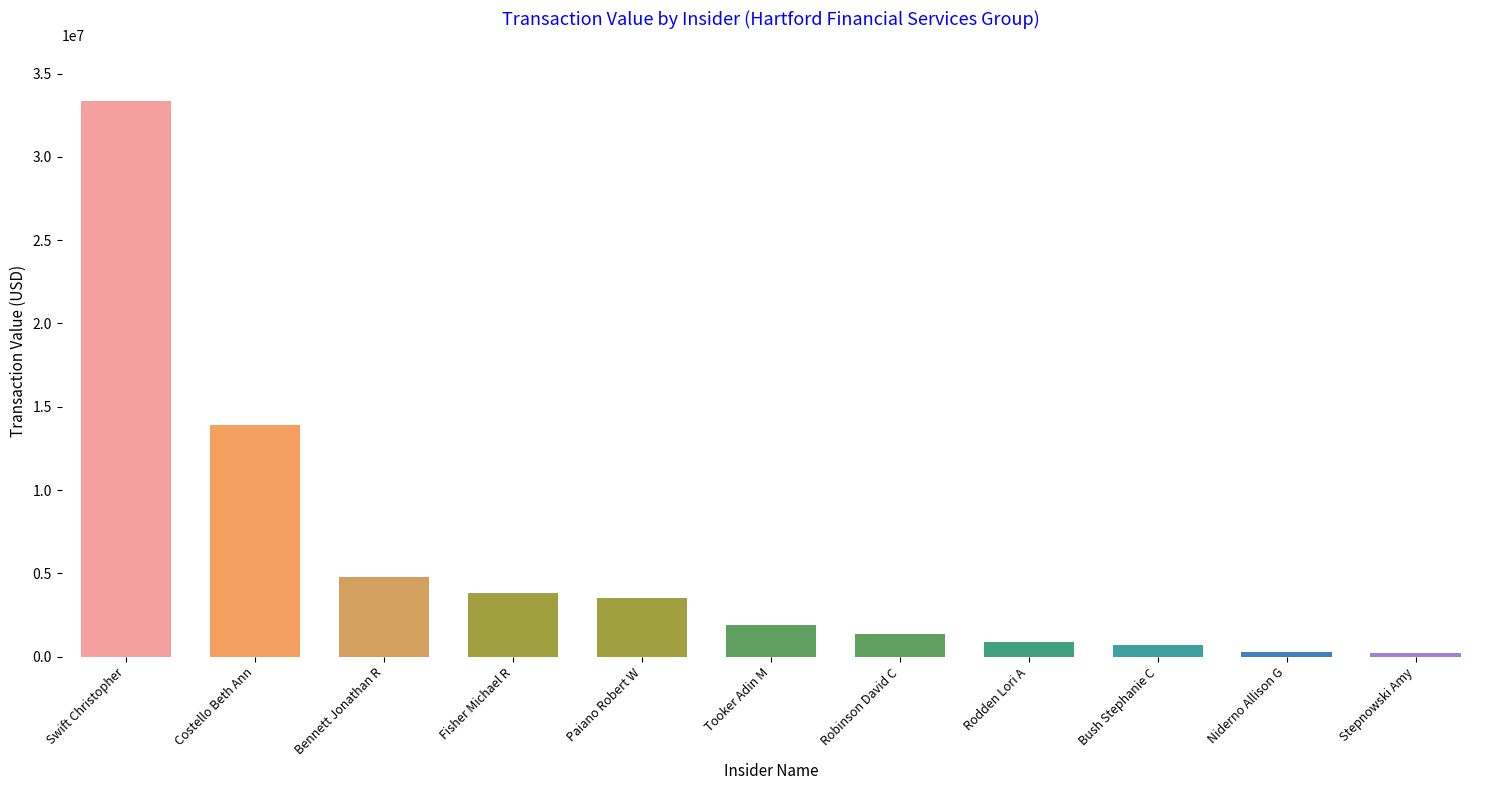

Is it true that the value at Niderno Allison G is 408429?

False